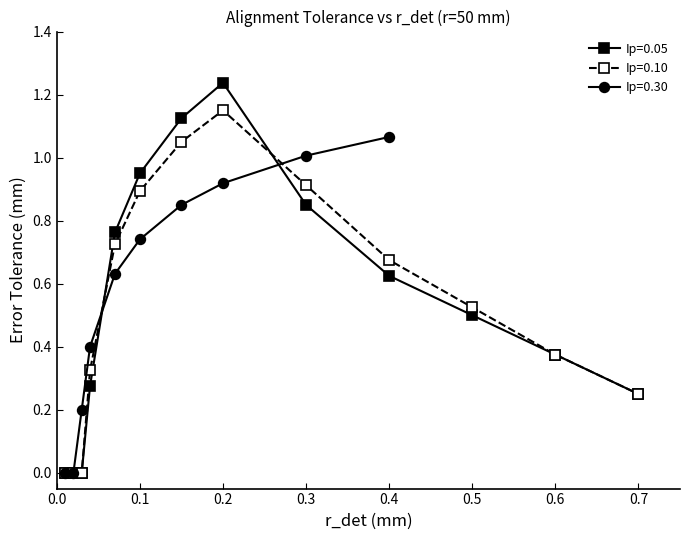

What is the highest value of the Ip=0.10 series?

1.1